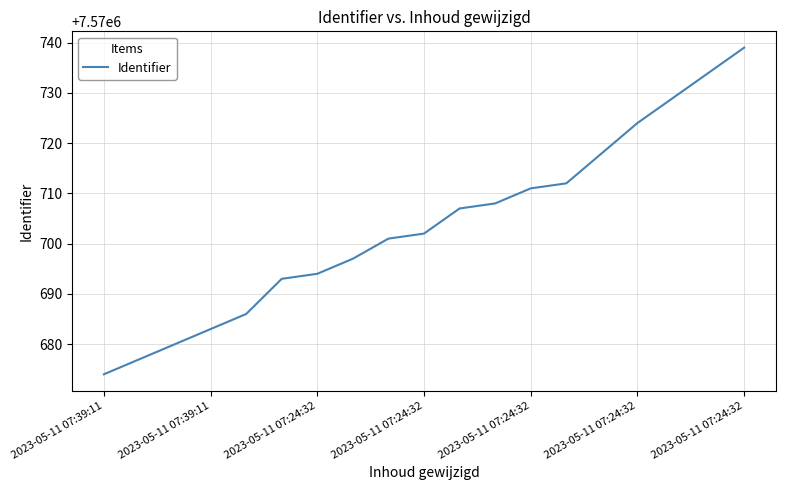

What is the sum of all values?

143843369